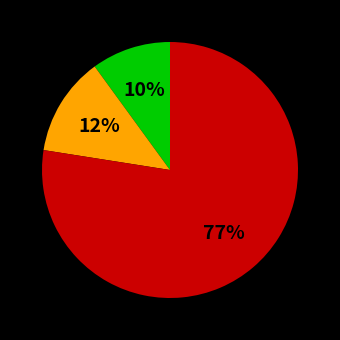

To the nearest percent, what is the average slice percentage?

33%